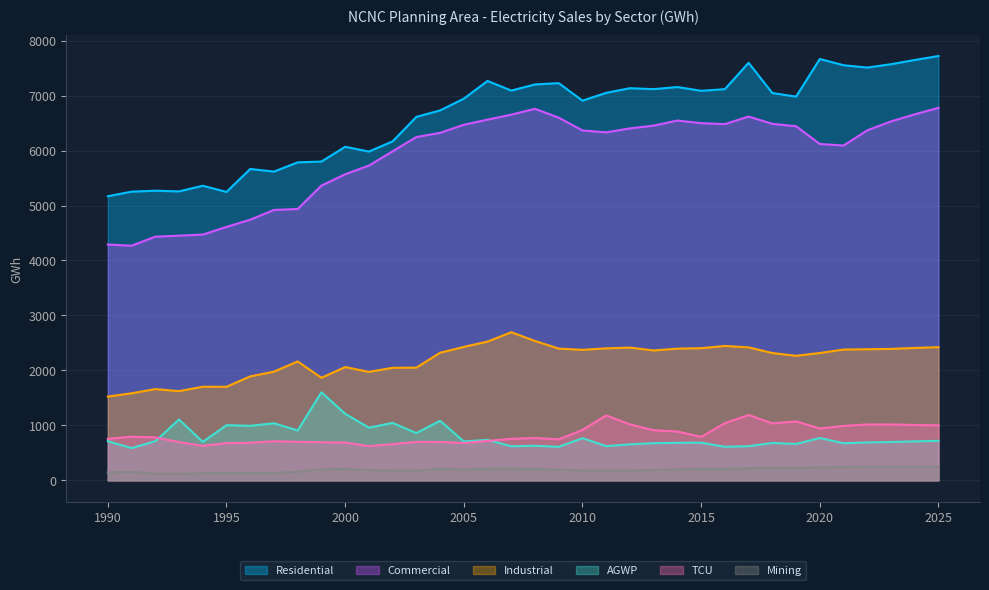

Reading left to right, transcribe all the data shown in this chart.

Residential: 1990=5169.0	1991=5252.2	1992=5269.5	1993=5256.7	1994=5359.9	1995=5247.2	1996=5664.9	1997=5617.2	1998=5785.7	1999=5799.7	2000=6068.6	2001=5982.3	2002=6166.8	2003=6613.0	2004=6730.4	2005=6944.2	2006=7266.7	2007=7091.5	2008=7203.0	2009=7226.7	2010=6908.0	2011=7050.4	2012=7134.7	2013=7117.7	2014=7156.0	2015=7087.3	2016=7117.4	2017=7596.7	2018=7046.5	2019=6981.5	2020=7666.7	2021=7552.6	2022=7510.1	2023=7571.3	2024=7647.8	2025=7720.5
Commercial: 1990=4290.6	1991=4268.8	1992=4433.0	1993=4451.8	1994=4470.6	1995=4610.9	1996=4742.1	1997=4919.8	1998=4936.7	1999=5362.9	2000=5569.0	2001=5726.5	2002=5986.6	2003=6246.1	2004=6322.4	2005=6469.6	2006=6562.8	2007=6653.5	2008=6759.9	2009=6598.7	2010=6365.8	2011=6330.8	2012=6403.4	2013=6454.2	2014=6546.0	2015=6499.1	2016=6481.1	2017=6619.2	2018=6486.1	2019=6442.5	2020=6119.8	2021=6091.4	2022=6368.1	2023=6531.1	2024=6658.7	2025=6777.5
Industrial: 1990=1523.9	1991=1583.5	1992=1659.7	1993=1622.6	1994=1702.7	1995=1702.6	1996=1891.3	1997=1976.8	1998=2163.8	1999=1865.3	2000=2060.9	2001=1973.1	2002=2047.2	2003=2050.2	2004=2321.2	2005=2428.0	2006=2524.3	2007=2694.9	2008=2535.4	2009=2396.7	2010=2374.5	2011=2401.8	2012=2415.1	2013=2363.1	2014=2395.9	2015=2404.7	2016=2444.7	2017=2419.2	2018=2316.1	2019=2265.8	2020=2316.7	2021=2379.5	2022=2384.9	2023=2391.4	2024=2408.8	2025=2423.2
AGWP: 1990=711.8	1991=587.0	1992=712.4	1993=1107.3	1994=699.6	1995=1003.6	1996=992.1	1997=1038.8	1998=907.4	1999=1602.0	2000=1211.2	2001=958.3	2002=1044.9	2003=859.7	2004=1083.7	2005=708.7	2006=735.1	2007=620.1	2008=628.1	2009=610.4	2010=767.0	2011=621.7	2012=655.9	2013=675.8	2014=682.8	2015=685.3	2016=610.5	2017=621.4	2018=679.6	2019=662.3	2020=770.2	2021=675.2	2022=689.3	2023=698.3	2024=708.6	2025=718.6
TCU: 1990=755.1	1991=794.7	1992=780.4	1993=696.3	1994=627.7	1995=677.1	1996=683.1	1997=711.2	1998=701.1	1999=693.1	2000=687.2	2001=622.7	2002=659.5	2003=699.1	2004=697.9	2005=679.1	2006=716.6	2007=755.3	2008=769.9	2009=745.0	2010=916.3	2011=1181.5	2012=1016.9	2013=910.5	2014=888.7	2015=790.1	2016=1040.1	2017=1187.5	2018=1036.0	2019=1071.5	2020=942.7	2021=990.0	2022=1016.1	2023=1016.2	2024=1007.7	2025=999.6
Mining: 1990=143.8	1991=155.0	1992=121.1	1993=118.1	1994=130.5	1995=135.1	1996=132.6	1997=134.6	1998=156.2	1999=198.8	2000=205.8	2001=187.2	2002=179.4	2003=174.2	2004=210.3	2005=196.6	2006=210.5	2007=211.9	2008=206.1	2009=195.8	2010=180.2	2011=176.9	2012=177.9	2013=188.6	2014=199.8	2015=205.2	2016=208.5	2017=220.2	2018=230.5	2019=227.9	2020=237.2	2021=244.0	2022=247.7	2023=248.3	2024=248.5	2025=248.0